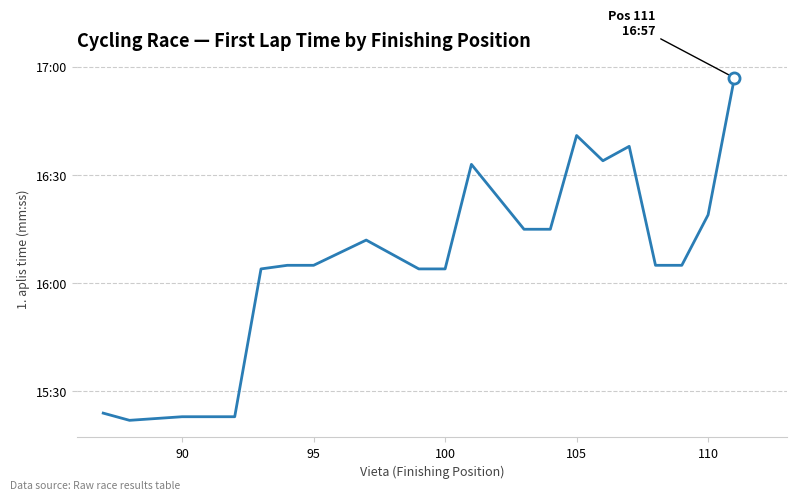

True or false: there are more than 2 points higher than both neighbors.

True